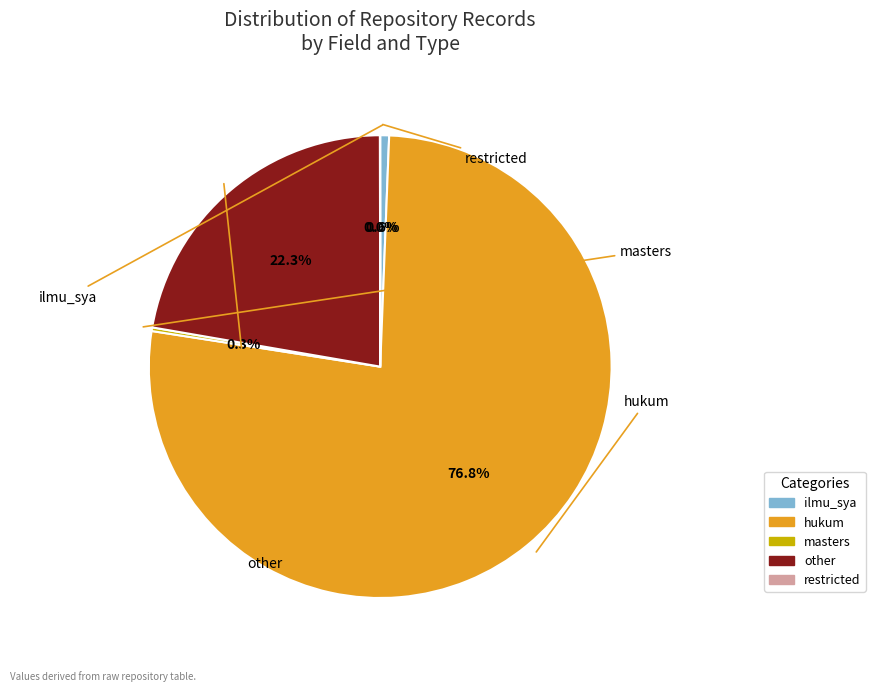

Is there a majority slice in this chart?

Yes